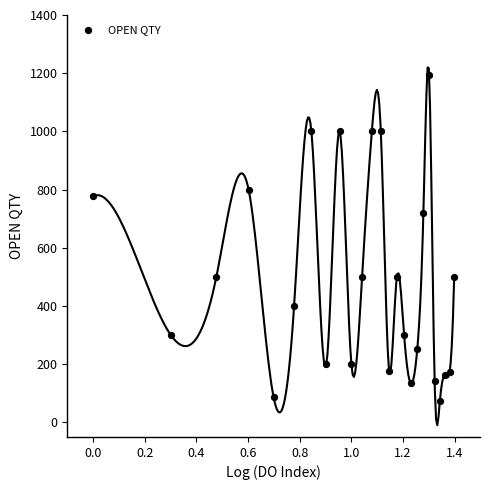

What is the range of Y values (max minus min)?

1123